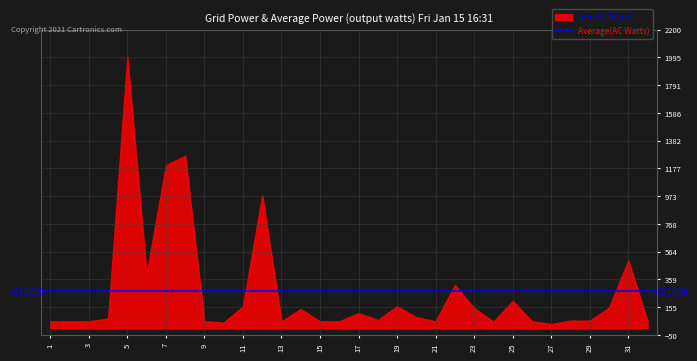

Does the chart have visible grid lines?

Yes